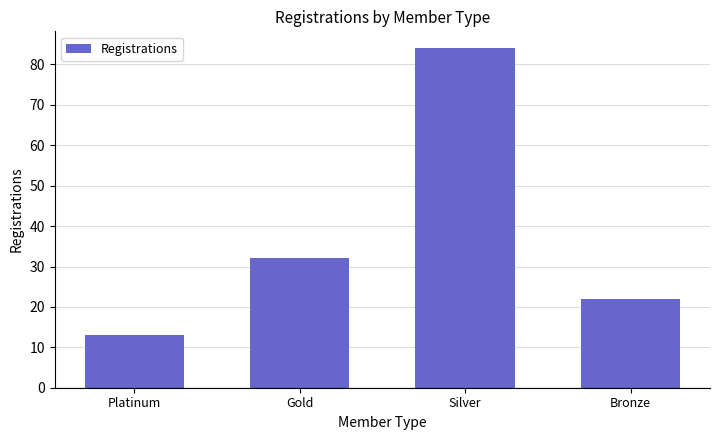

How many series are shown in this chart?

1